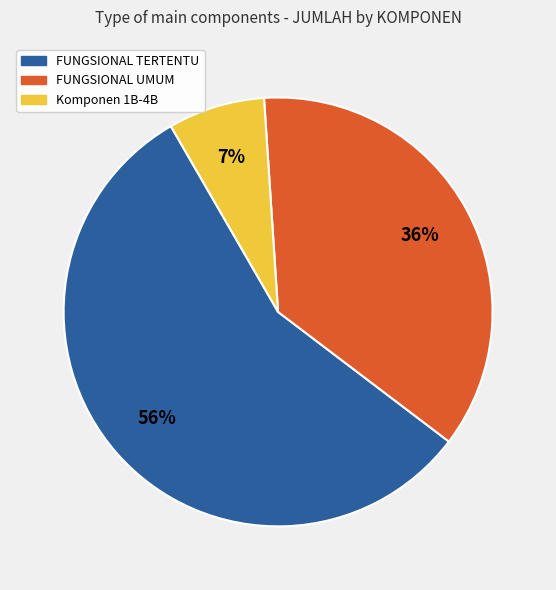

How many slices are in this pie chart?

3